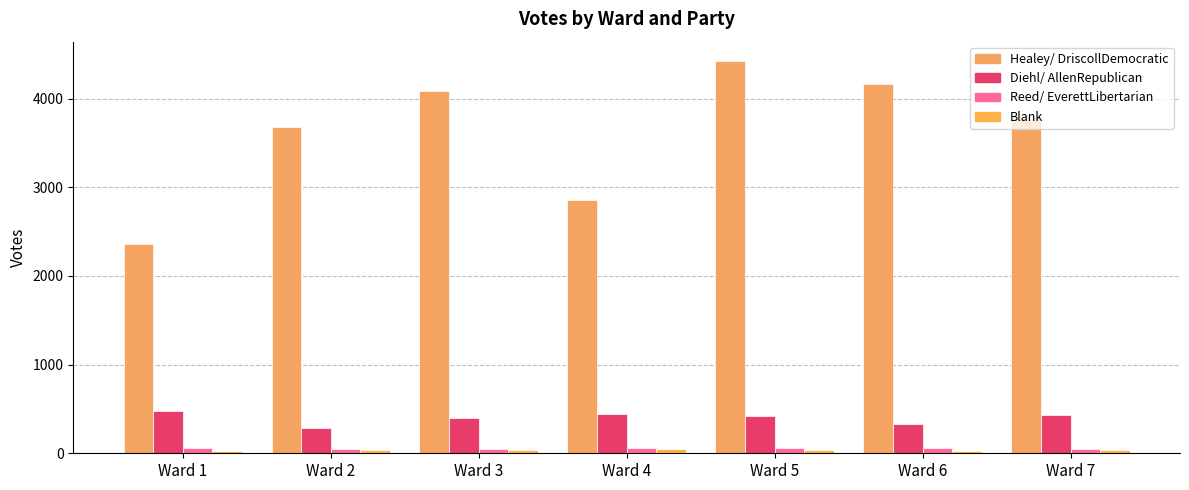

Reading left to right, what are all the values shown in this chart?

Healey/ DriscollDemocratic: Ward 1=2363	Ward 2=3678	Ward 3=4083	Ward 4=2855	Ward 5=4420	Ward 6=4165	Ward 7=3780
Diehl/ AllenRepublican: Ward 1=480	Ward 2=285	Ward 3=399	Ward 4=445	Ward 5=420	Ward 6=329	Ward 7=430
Reed/ EverettLibertarian: Ward 1=56	Ward 2=53	Ward 3=45	Ward 4=55	Ward 5=61	Ward 6=59	Ward 7=51
Blank: Ward 1=30	Ward 2=37	Ward 3=39	Ward 4=43	Ward 5=36	Ward 6=30	Ward 7=34